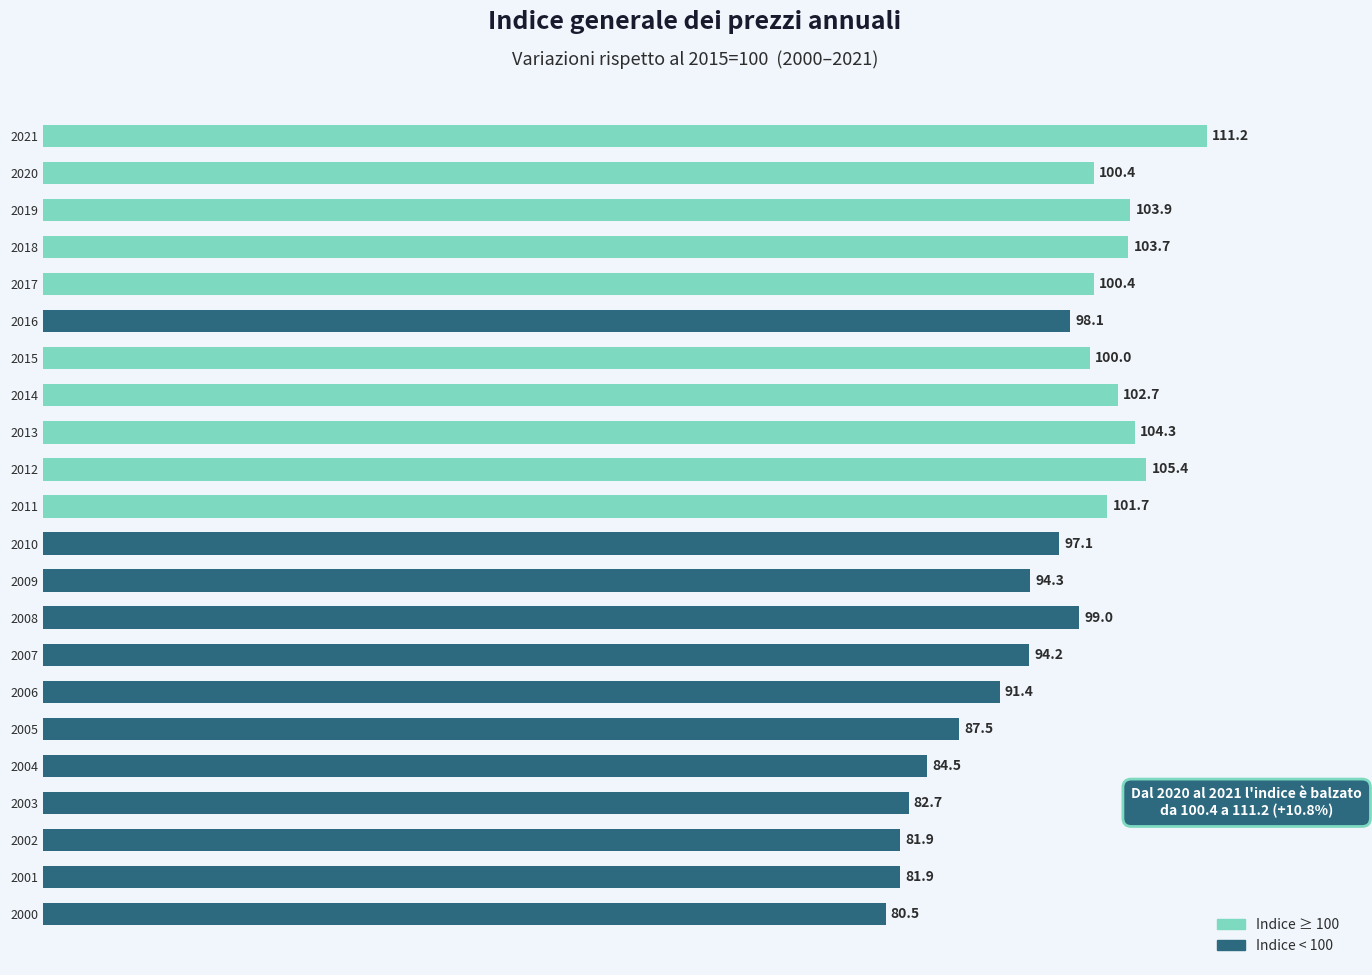

Which label corresponds to the smallest value in the chart?

2000